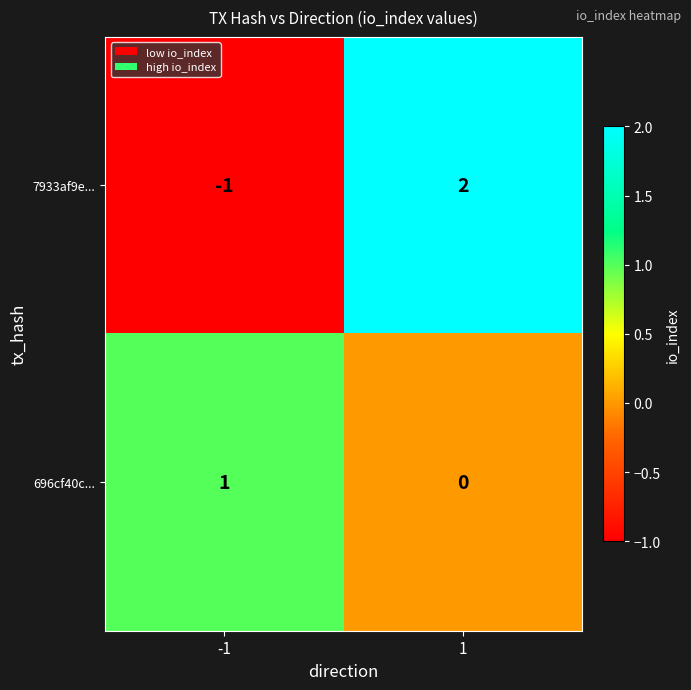

Which series changed the most between -1 and 1?

7933af9e...